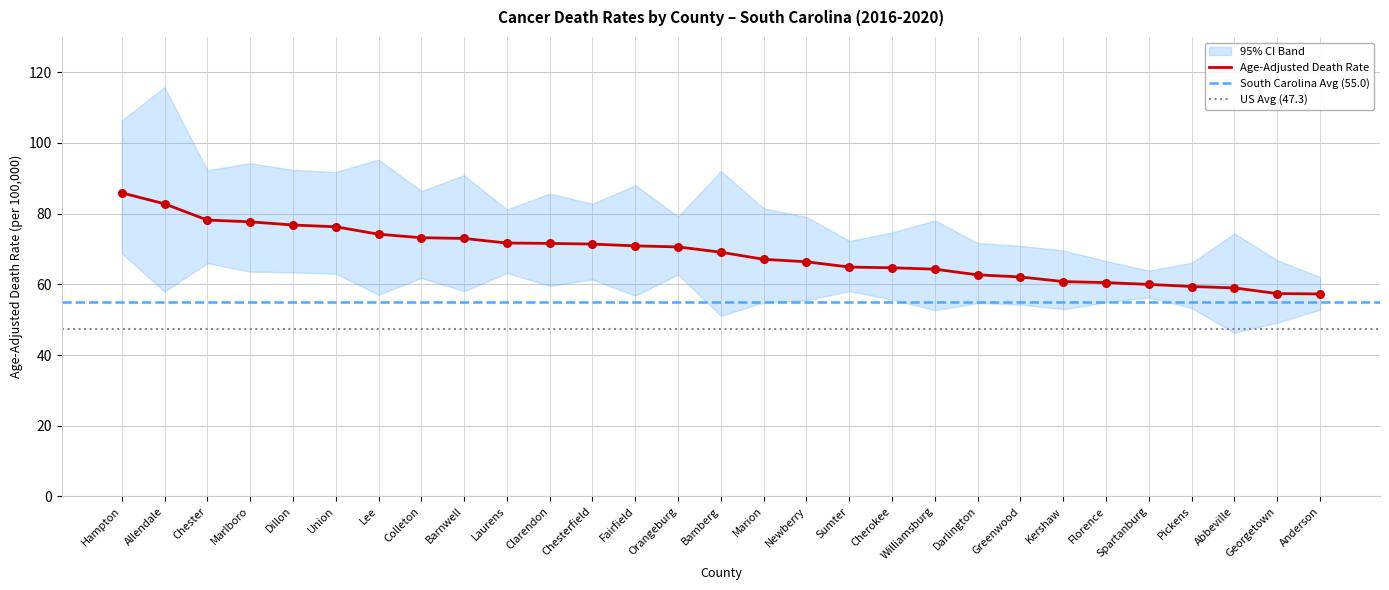

Is it true that Age-Adjusted Death Rate equals 36.9 at Greenwood?

False